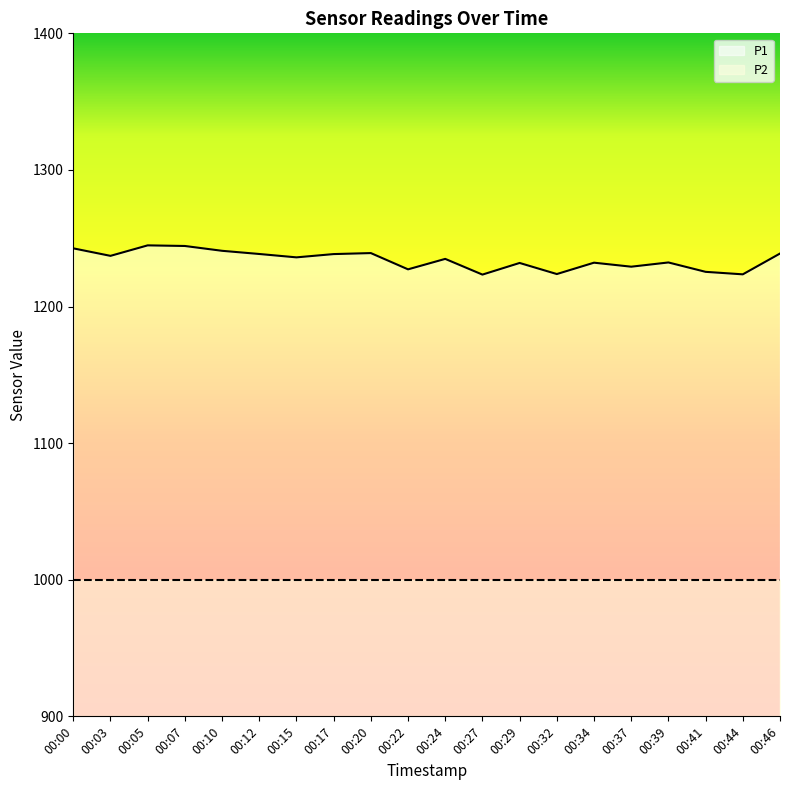

Rank the categories by value from lowest to highest.

00:27, 00:44, 00:32, 00:41, 00:22, 00:37, 00:29, 00:34, 00:39, 00:24, 00:15, 00:03, 00:17, 00:12, 00:46, 00:20, 00:10, 00:00, 00:07, 00:05